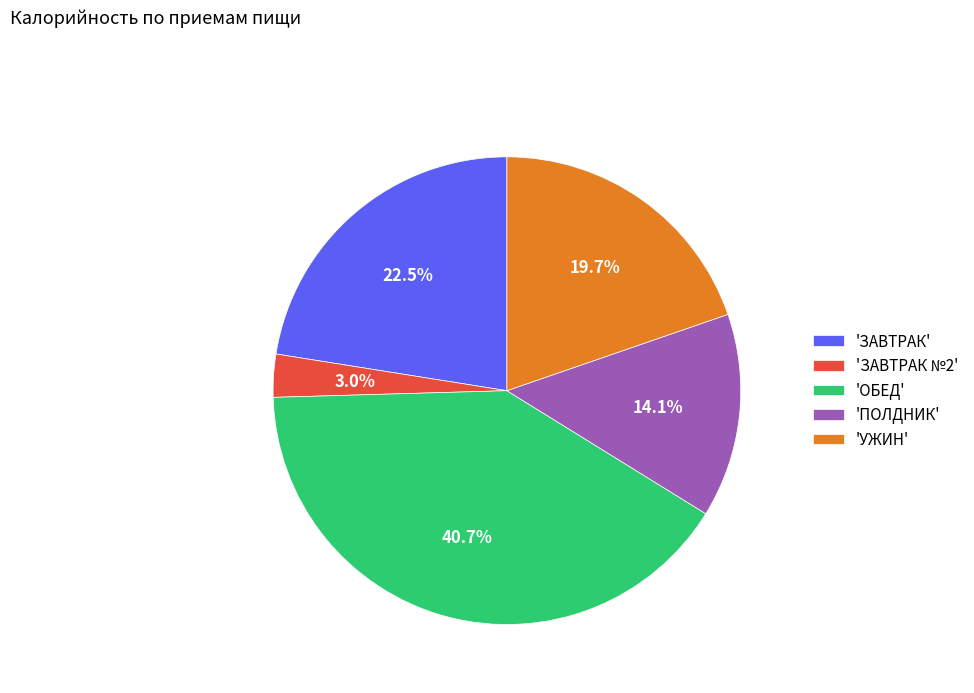

How many segments does this pie chart have?

5